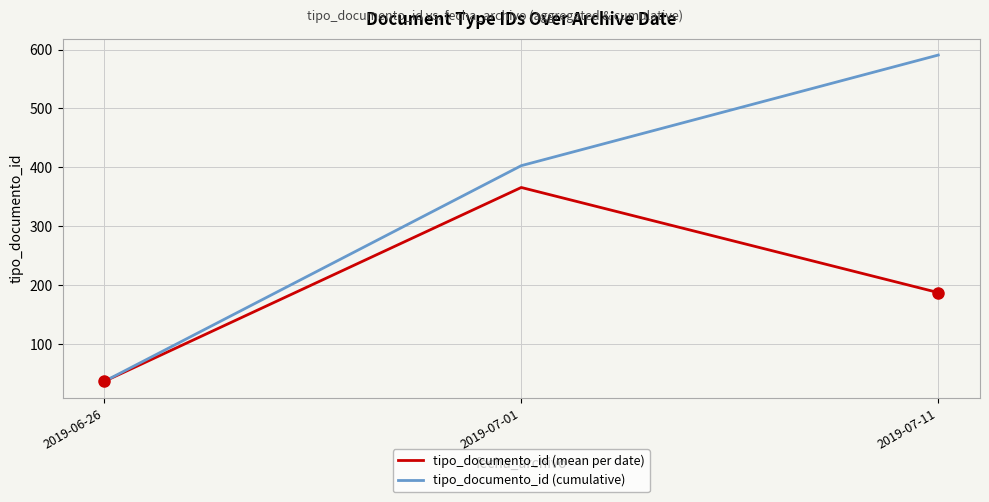

Between 2019-06-26 and 2019-07-11, which series saw the biggest shift?

tipo_documento_id (cumulative)